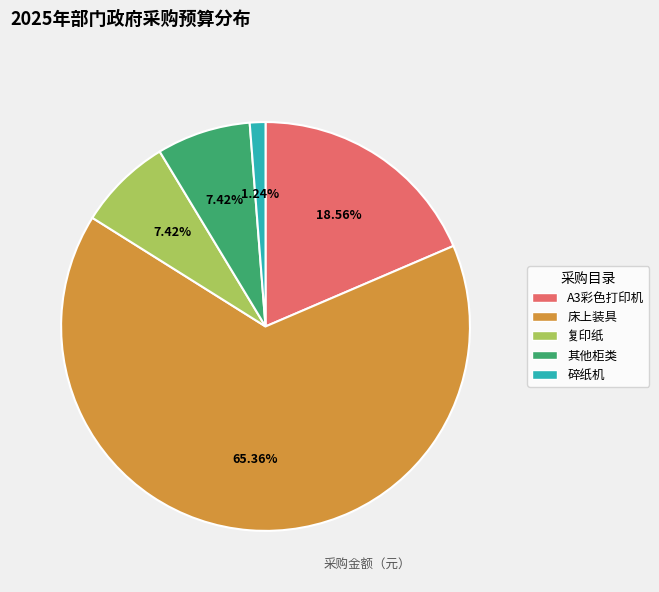

Does any single category account for the majority?

Yes